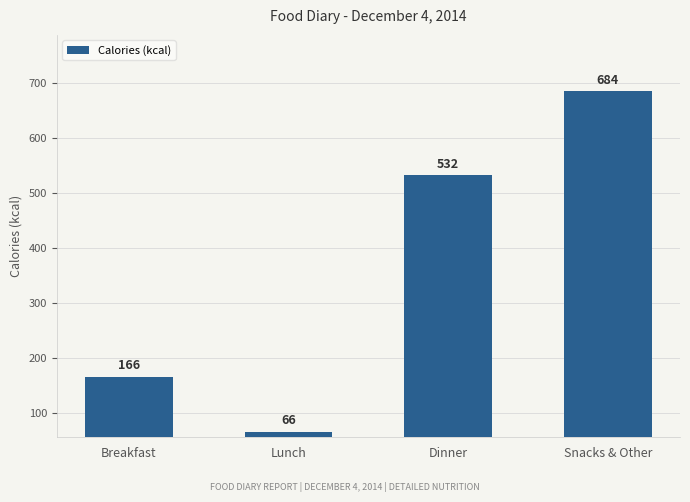

How many bars are there in total?

4